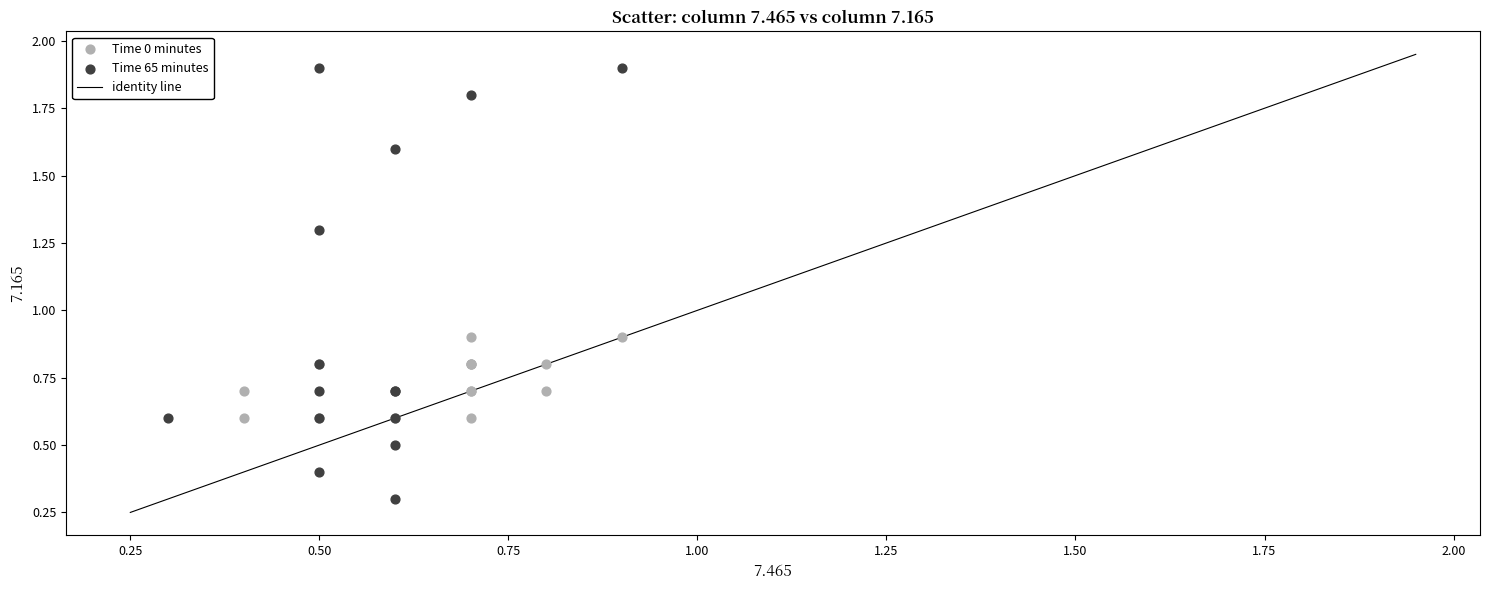

Which series has the widest spread of Y values?

Time 65 minutes